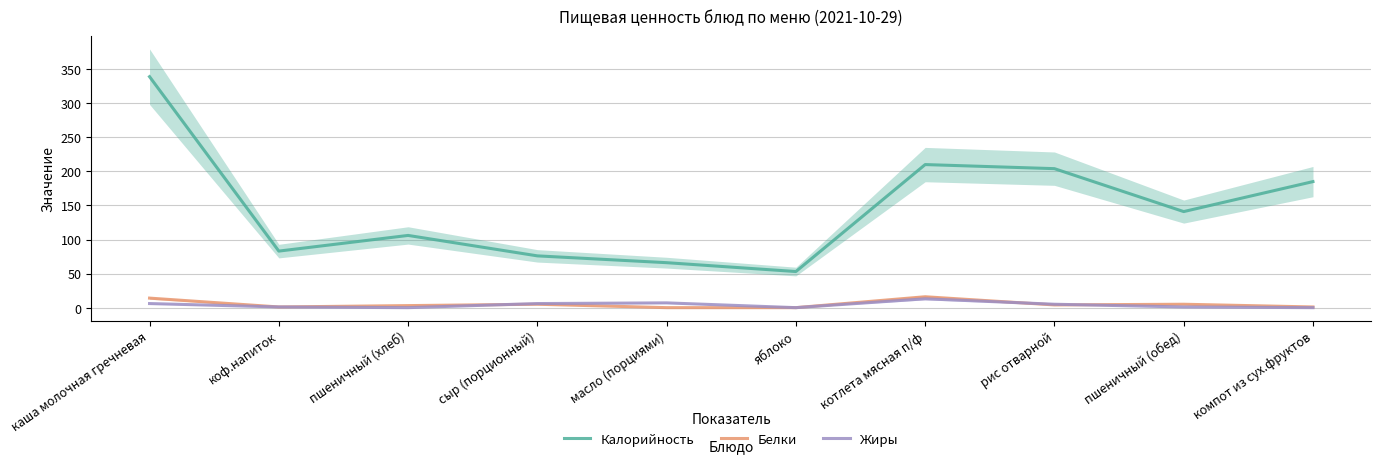

What is the maximum value shown in the chart?

339